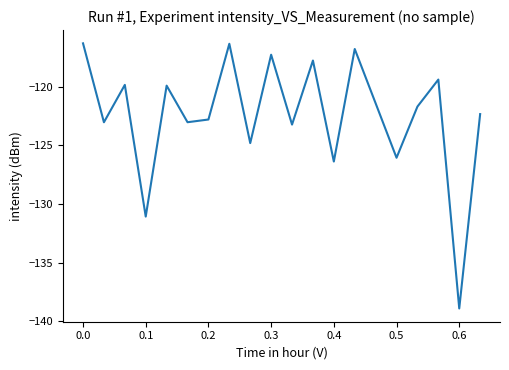

What is the minimum value shown in the chart?

-138.9